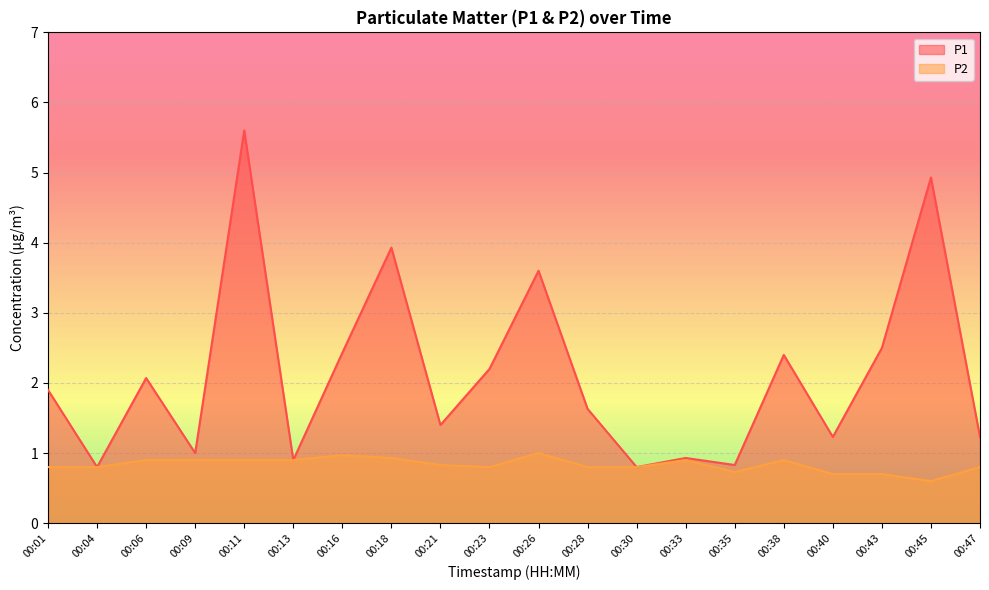

What is the average value of the P2 series?

0.8